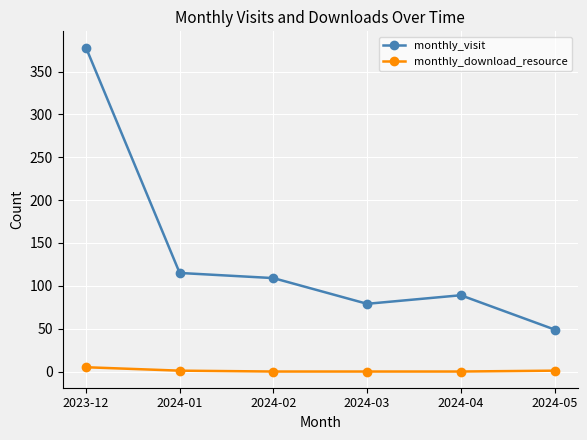

Which series has the largest total across all categories?

monthly_visit